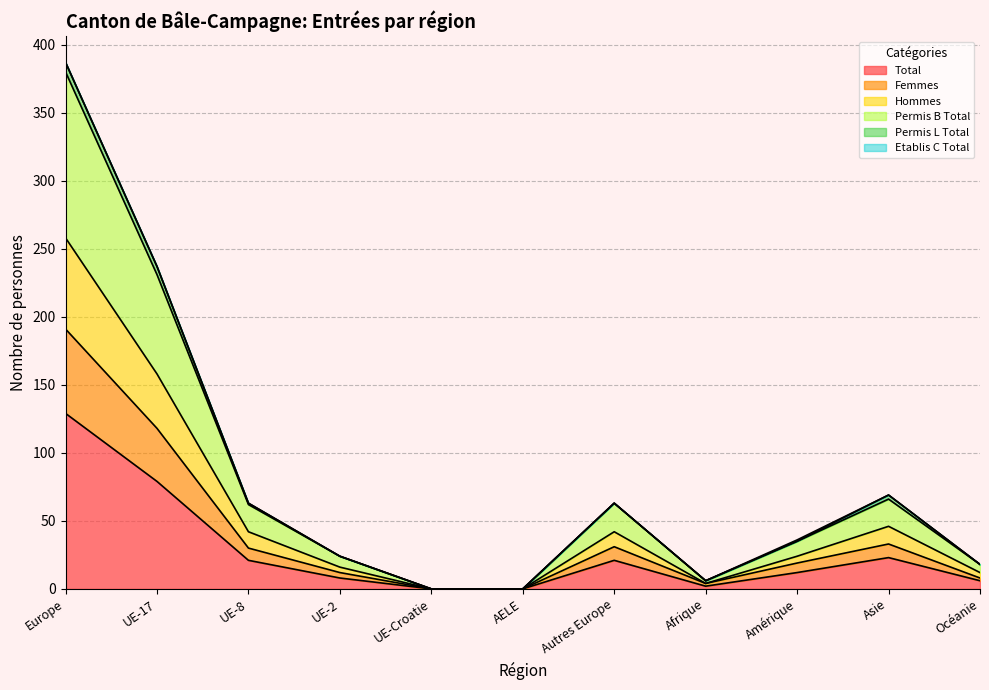

At which category is the sum across all series the highest?

Europe